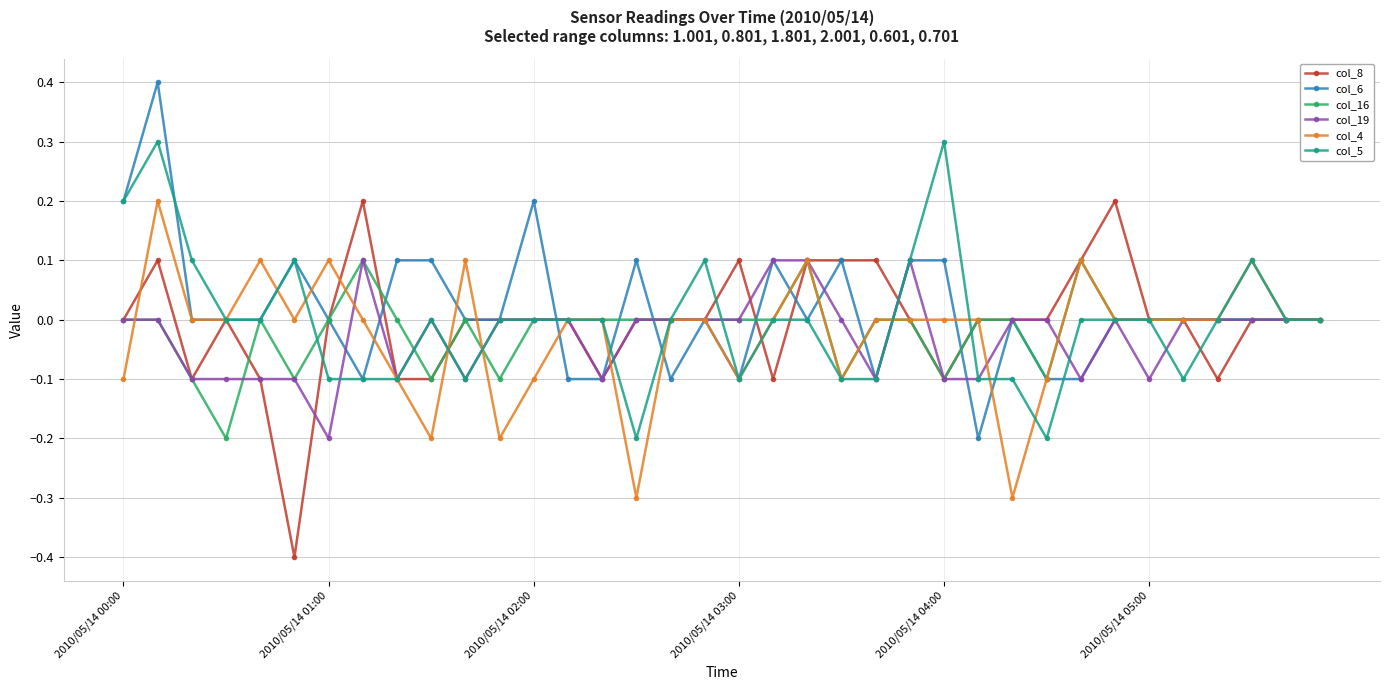

What is the lowest value of the col_4 series?

-0.3